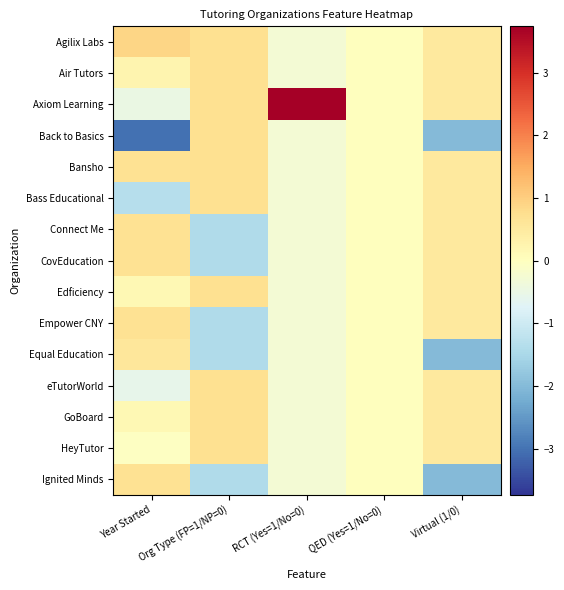

How many distinct data groups are displayed?

15